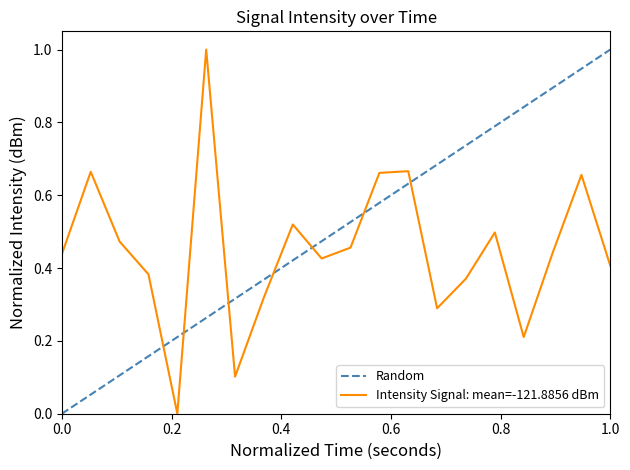

What is the maximum value for Intensity Signal: mean=-121.8856 dBm?

1.0